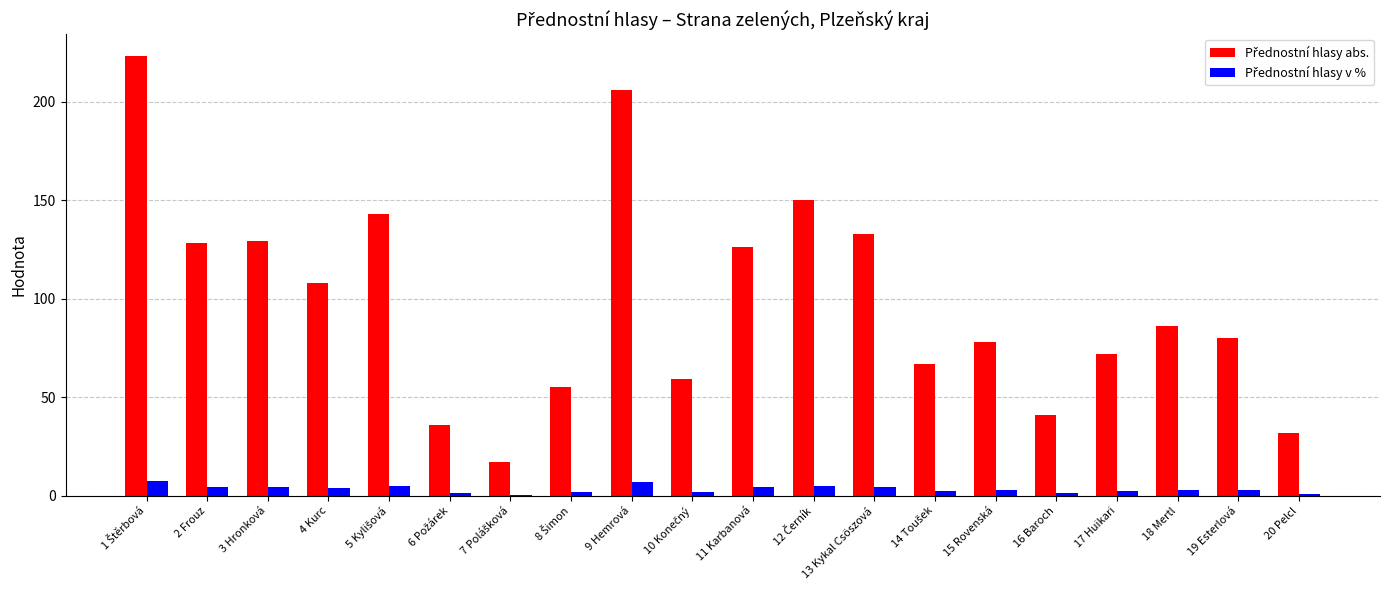

True or false: Přednostní hlasy v % has a value of 2.8 at 8 Šimon.

False